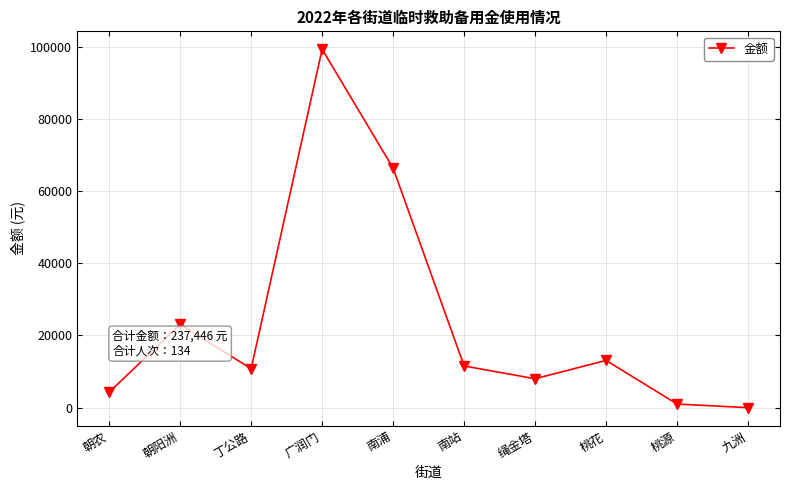

What is the value of the 5th point from the left?

66359